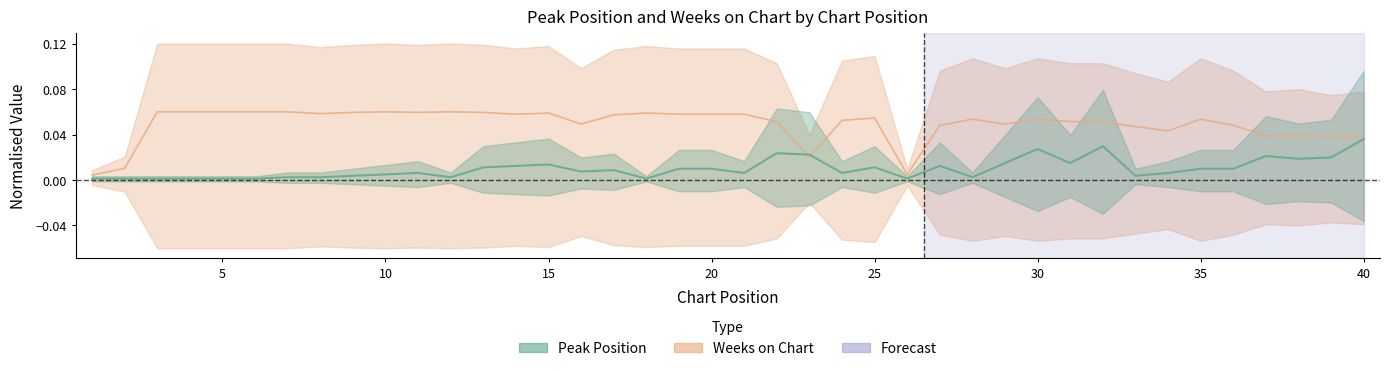

What is the greatest value displayed?

0.1